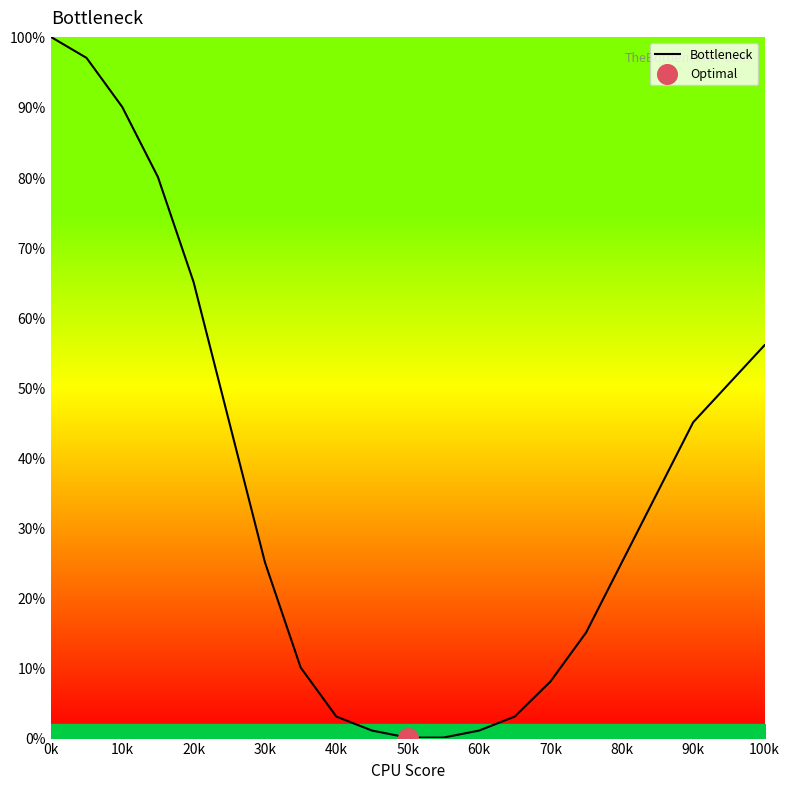

What is the greatest value displayed?

100